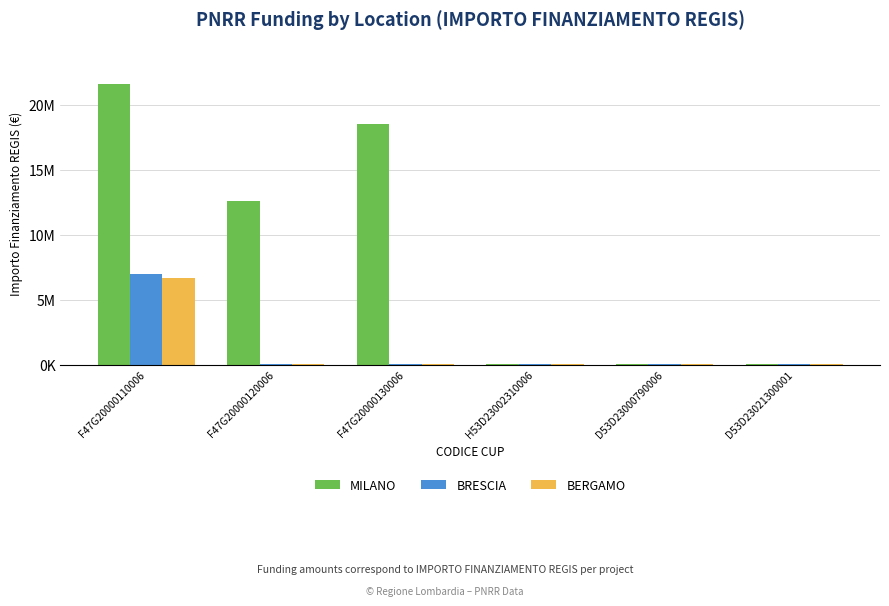

At which label is BERGAMO closest to 3353740?

D53D23021300001